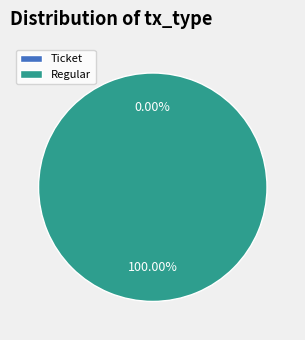

What is the majority slice?

Regular